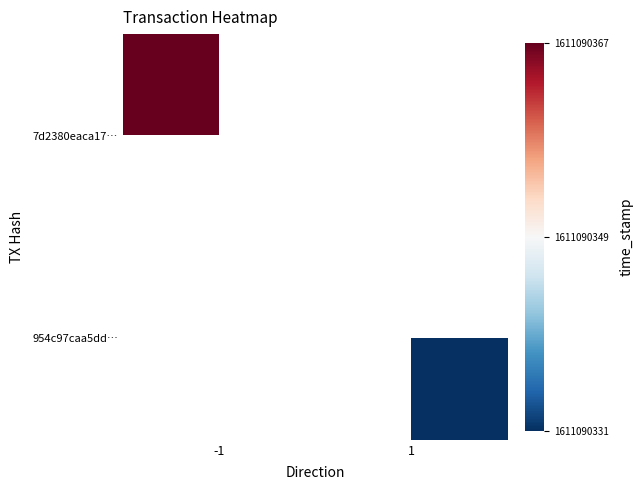

True or false: 954c97caa5dd7902f00364f4609141a458df9da has a value of 1 at 0.

False